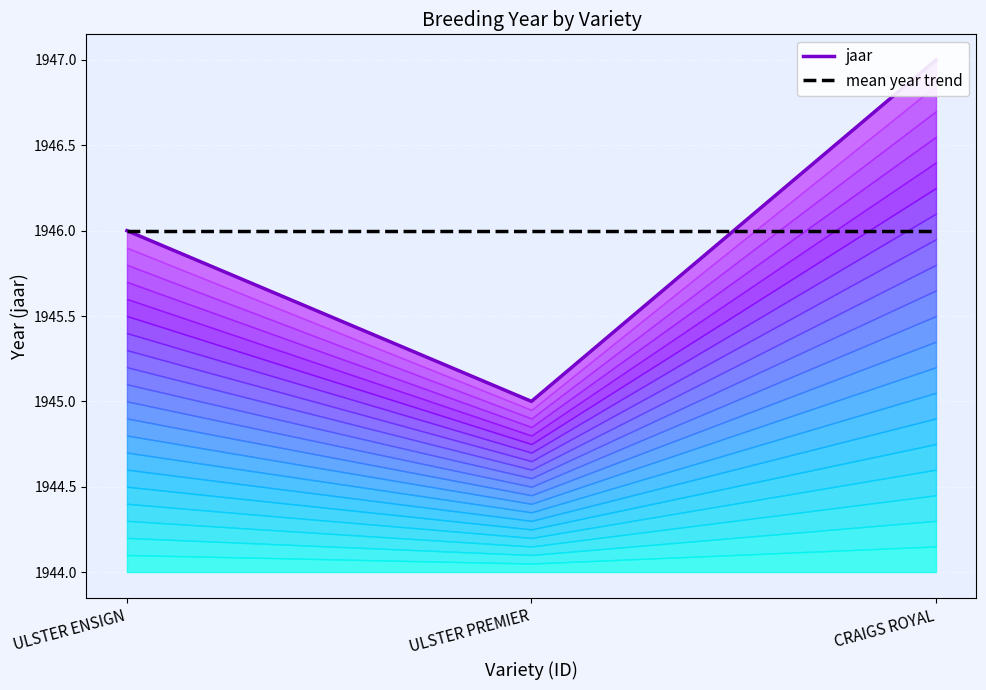

Between ULSTER ENSIGN and CRAIGS ROYAL, which series saw the biggest shift?

jaar